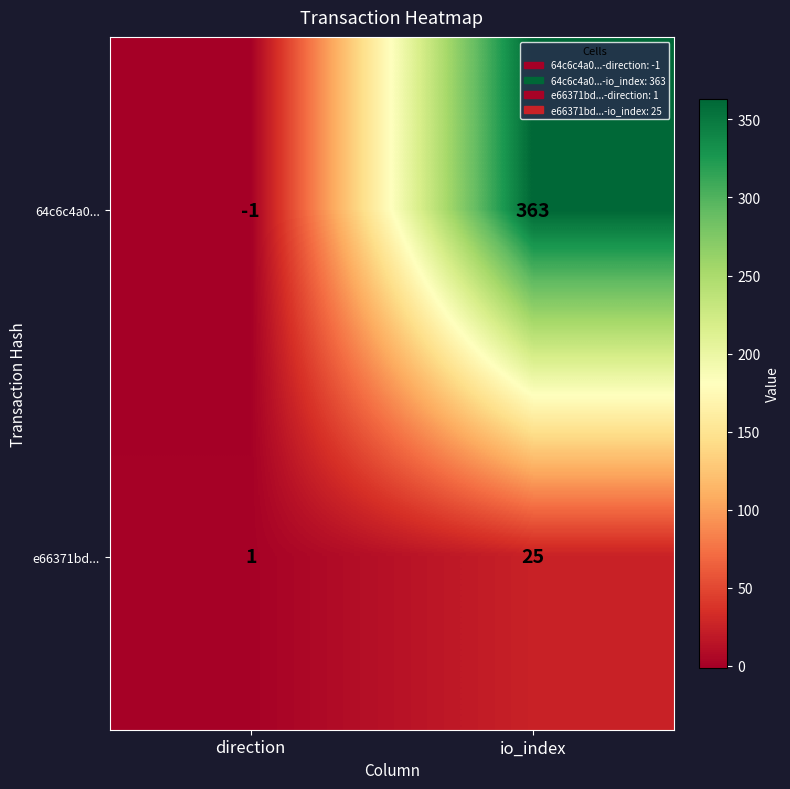

True or false: 64c6c4a0... has a value of -1 at direction.

True